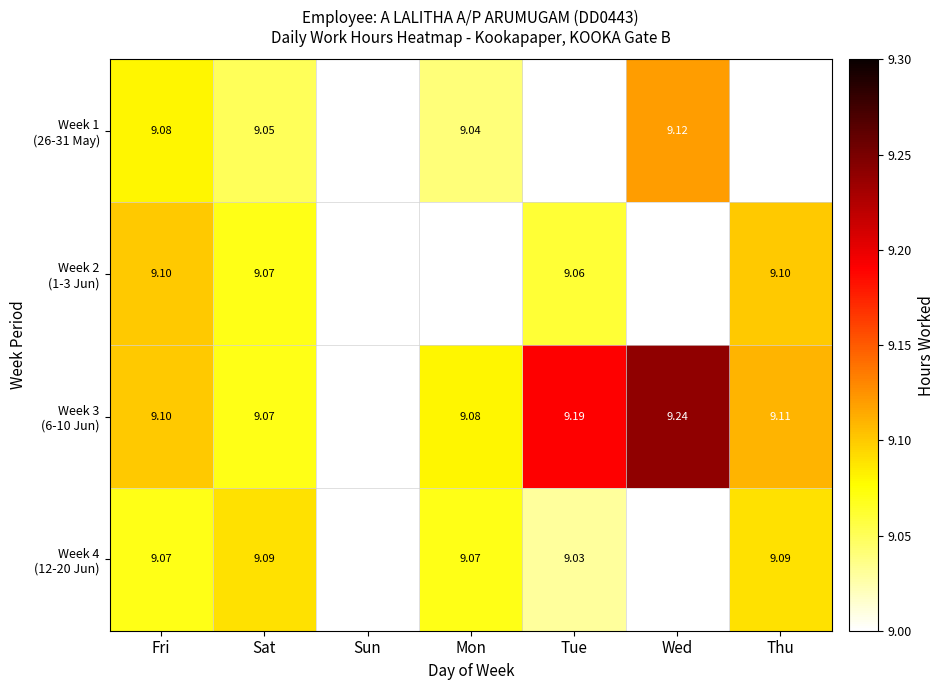

Rank the series by their average value, from lowest to highest.

Week 1 (26-31 May), Week 2 (1-3 Jun), Week 3 (6-10 Jun), Week 4 (12-20 Jun)